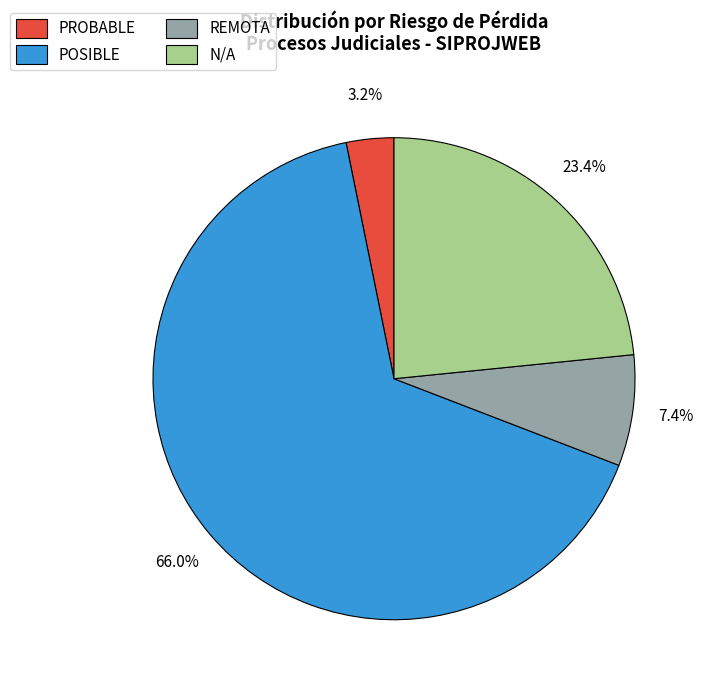

The PROBABLE slice represents 12% of the pie. True or false?

False